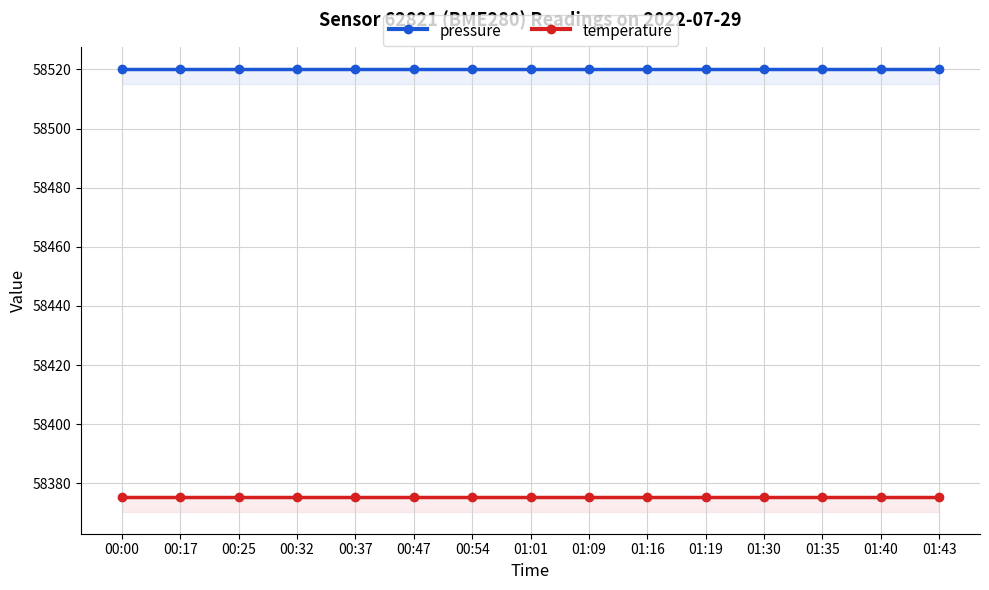

Which series has the widest spread of values?

pressure